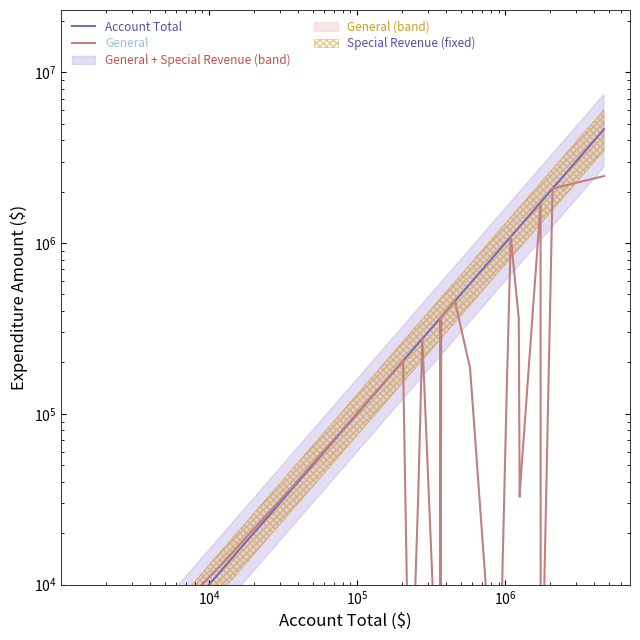

Which series has the largest range (max minus min)?

Account Total